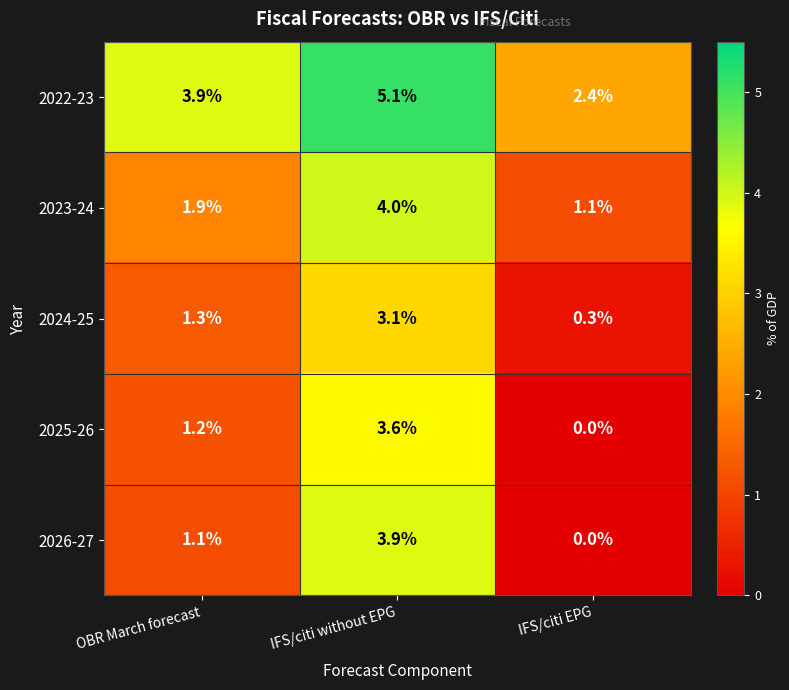

Reading right to left, transcribe all the data shown in this chart.

2022-23: IFS/citi EPG=2.4	IFS/citi without EPG=5.1	OBR March forecast=3.9
2023-24: IFS/citi EPG=1.1	IFS/citi without EPG=4.0	OBR March forecast=1.9
2024-25: IFS/citi EPG=0.3	IFS/citi without EPG=3.1	OBR March forecast=1.3
2025-26: IFS/citi EPG=0.0	IFS/citi without EPG=3.6	OBR March forecast=1.2
2026-27: IFS/citi EPG=0.0	IFS/citi without EPG=3.9	OBR March forecast=1.1